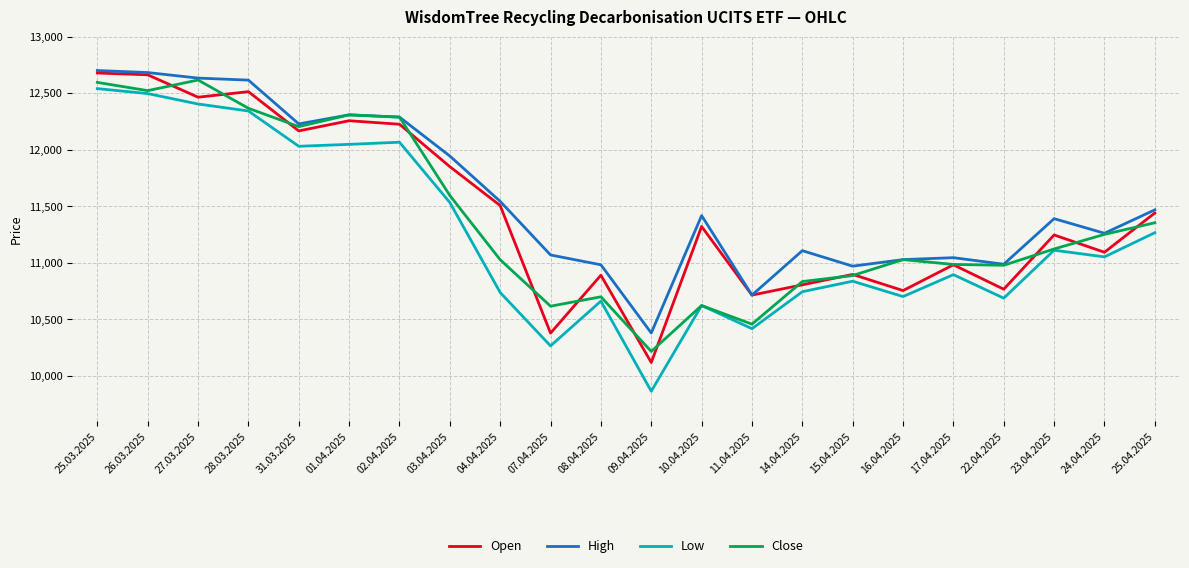

True or false: High and Low cross at least once.

False